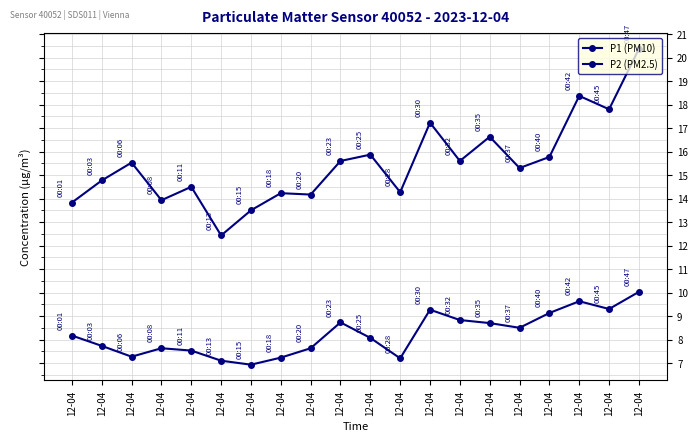

What is the difference between the maximum and minimum values in the P2 (PM2.5) series?

3.1